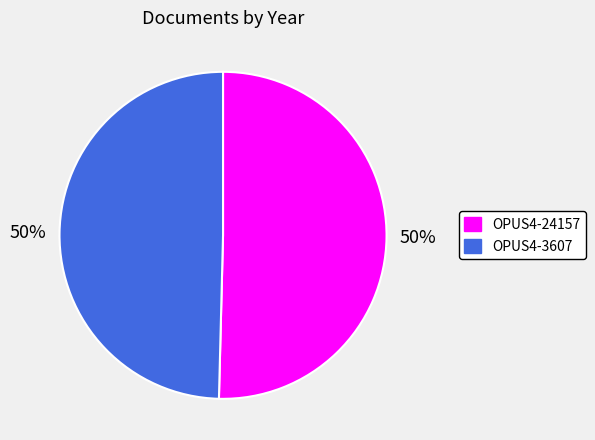

What percentage is the OPUS4-24157 slice, to the nearest percent?

50%